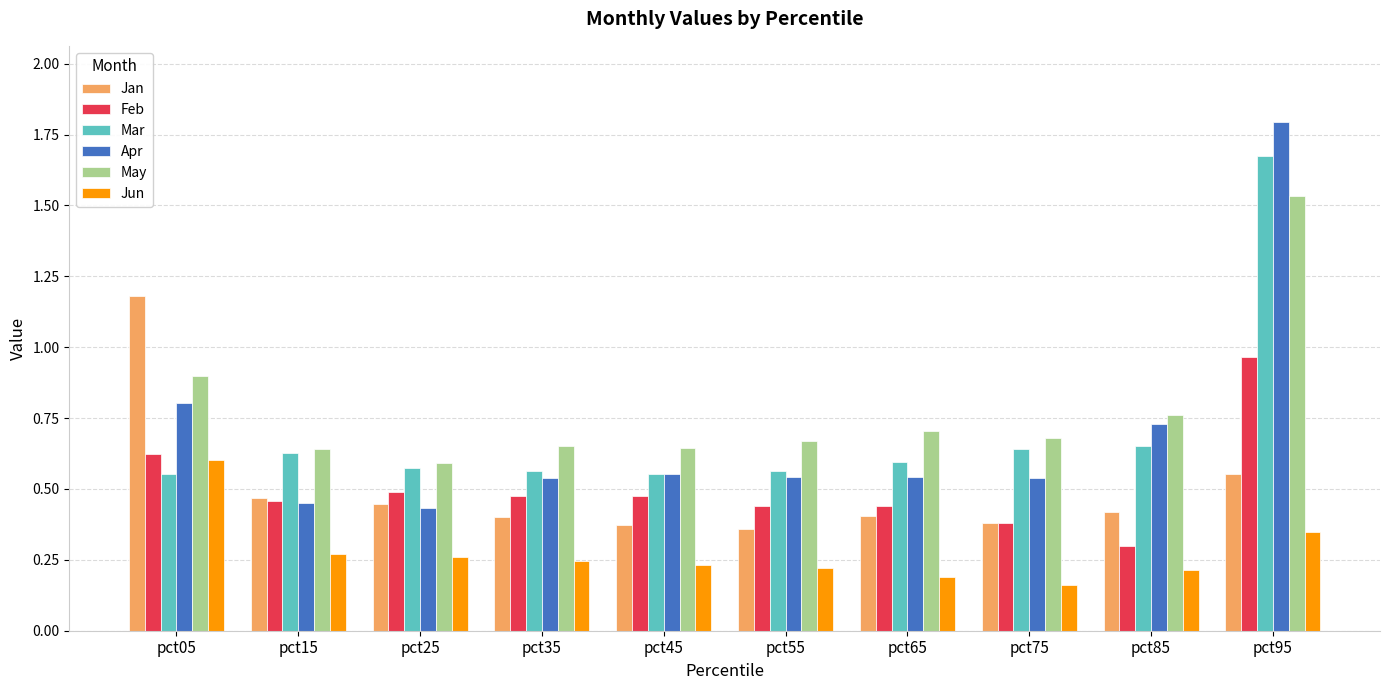

At which label does Mar reach its peak?

pct95